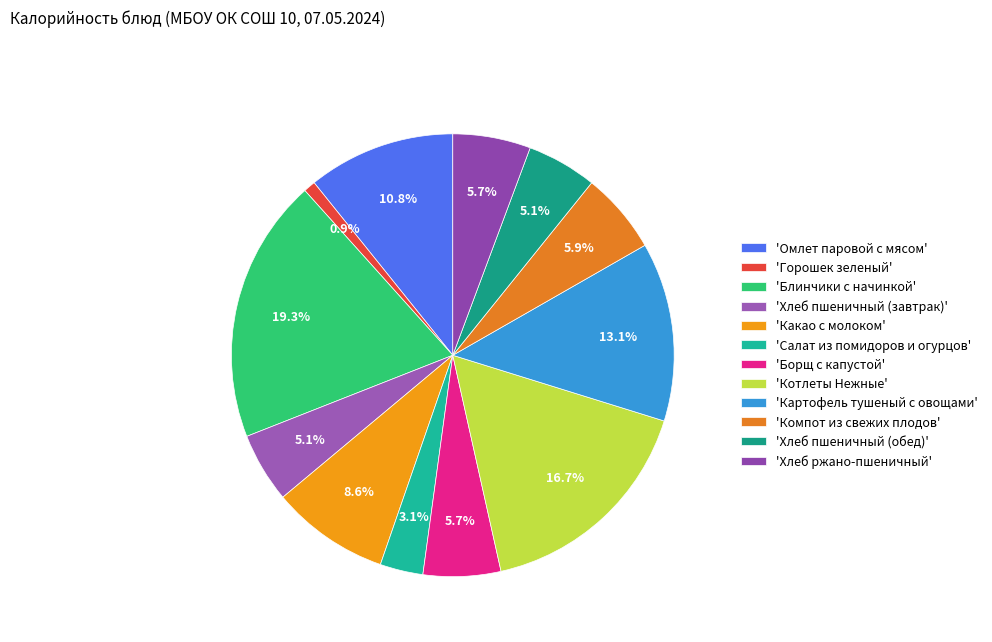

Count the number of slices in the pie.

12